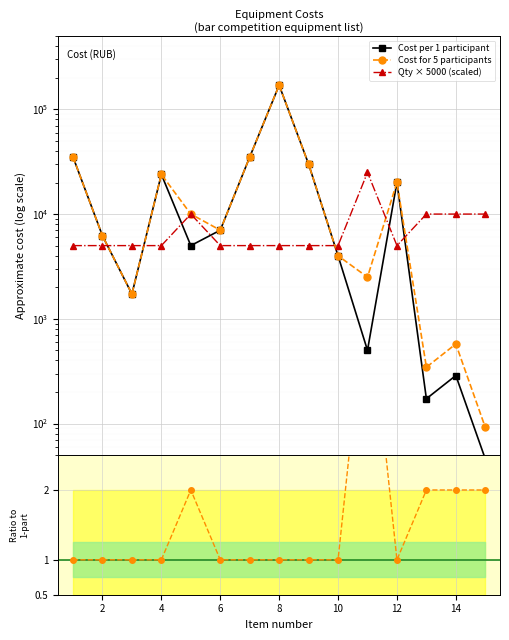

Which series has the widest spread of values?

Cost per 1 participant